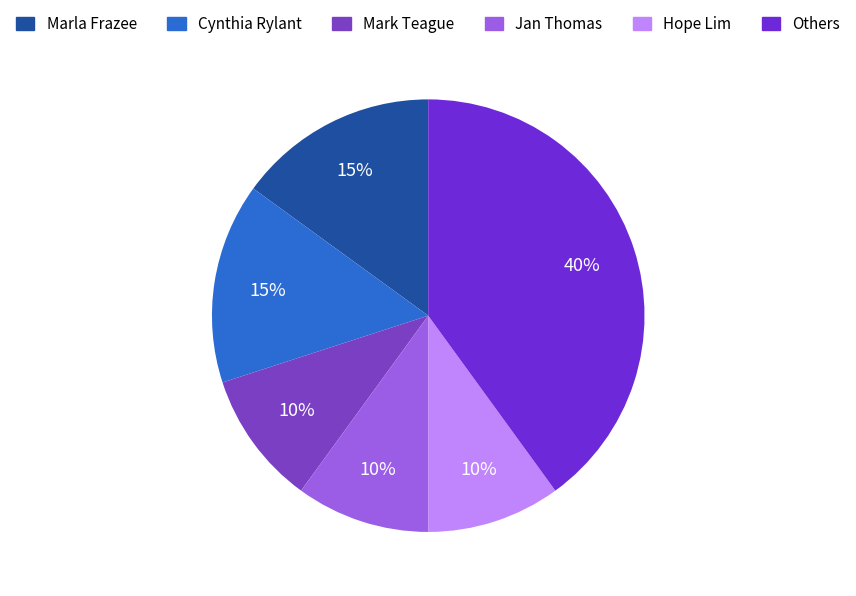

How many segments does this pie chart have?

6